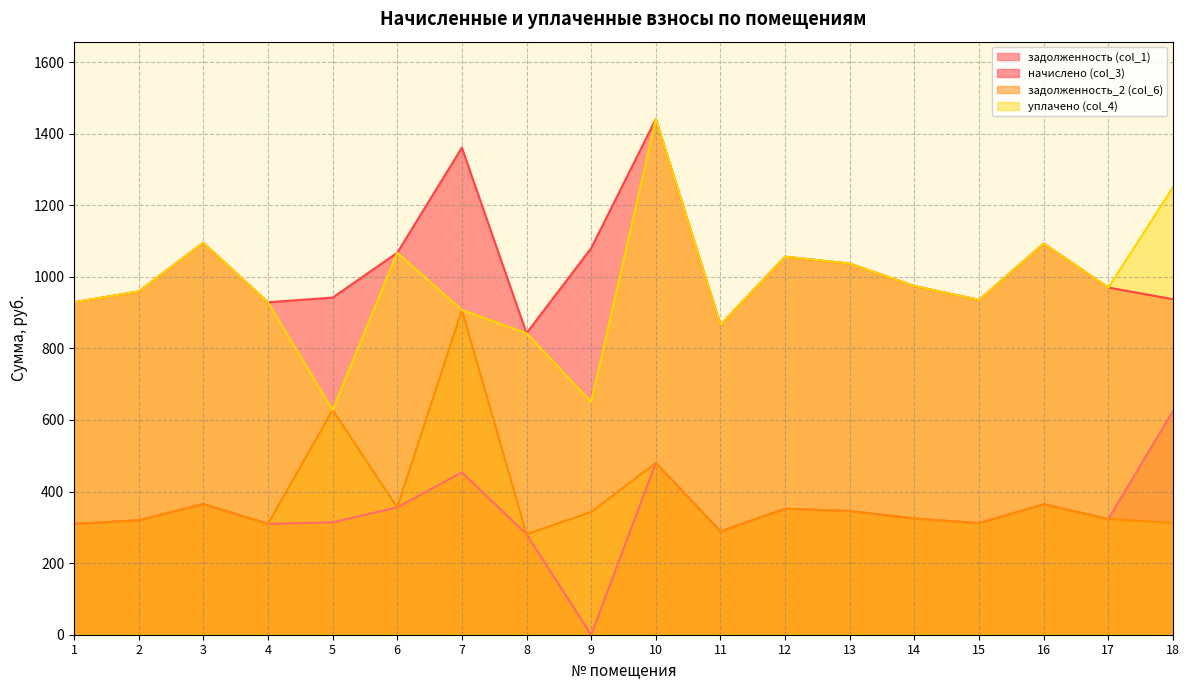

List the series in order of their peak value, lowest first.

задолженность (col_1), задолженность_2 (col_6), начислено (col_3), уплачено (col_4)